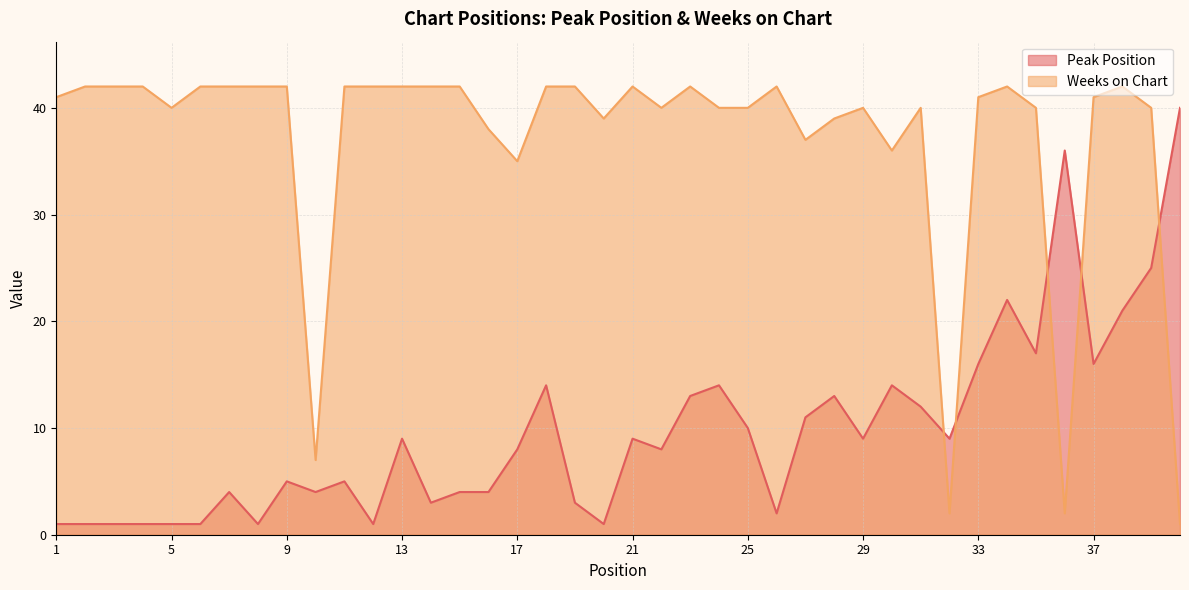

Read the Peak Position value at 31, to the nearest 10.

10